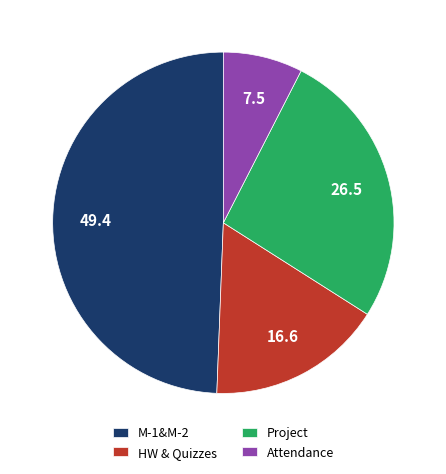

Is it true that Project is 26% of the pie?

True